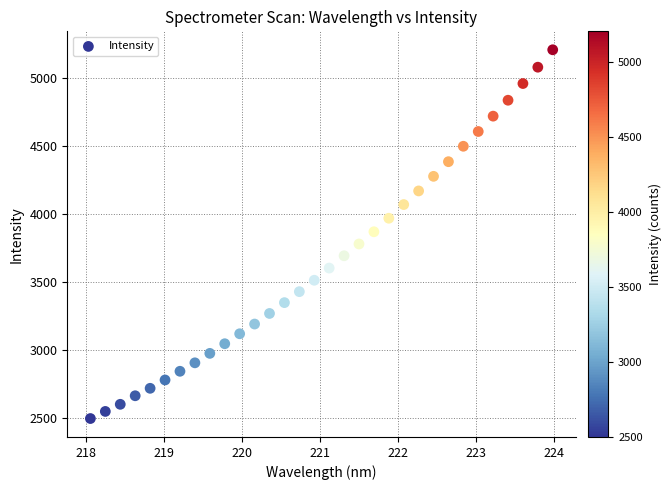

What is the range of X values (max minus min)?

5.9